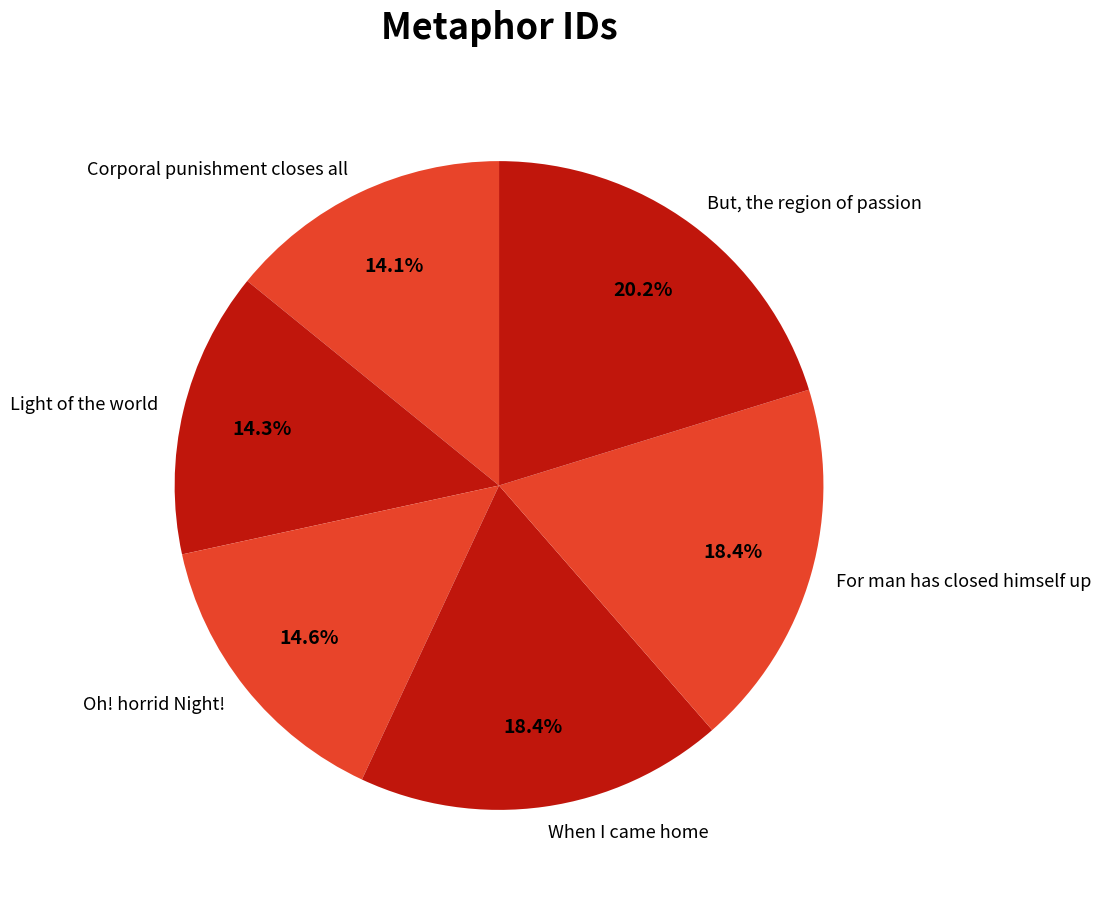

What is the ratio of the value at Corporal punishment closes all to the value at But, the region of passion?

0.7